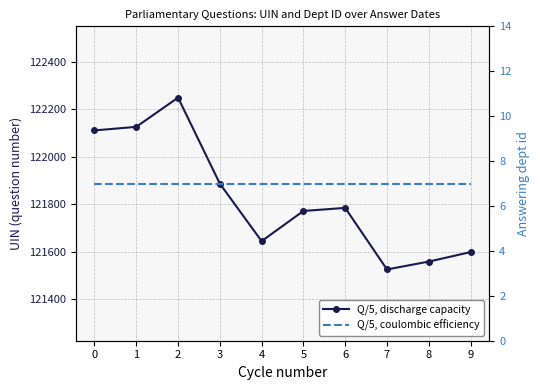

What is the value of the Q/5, discharge capacity point at the 9th from the left?

121558